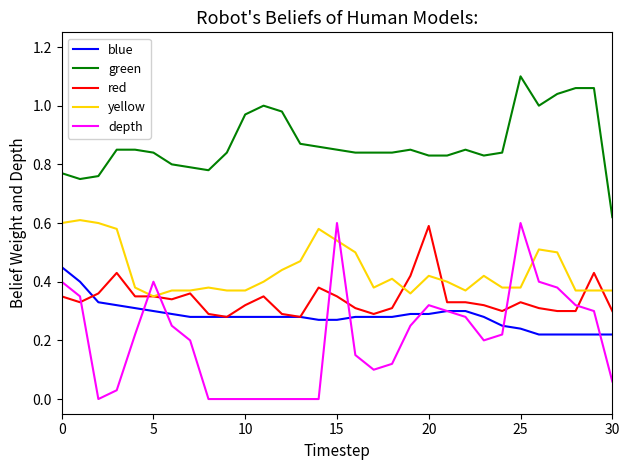

Which series has the widest spread of values?

depth